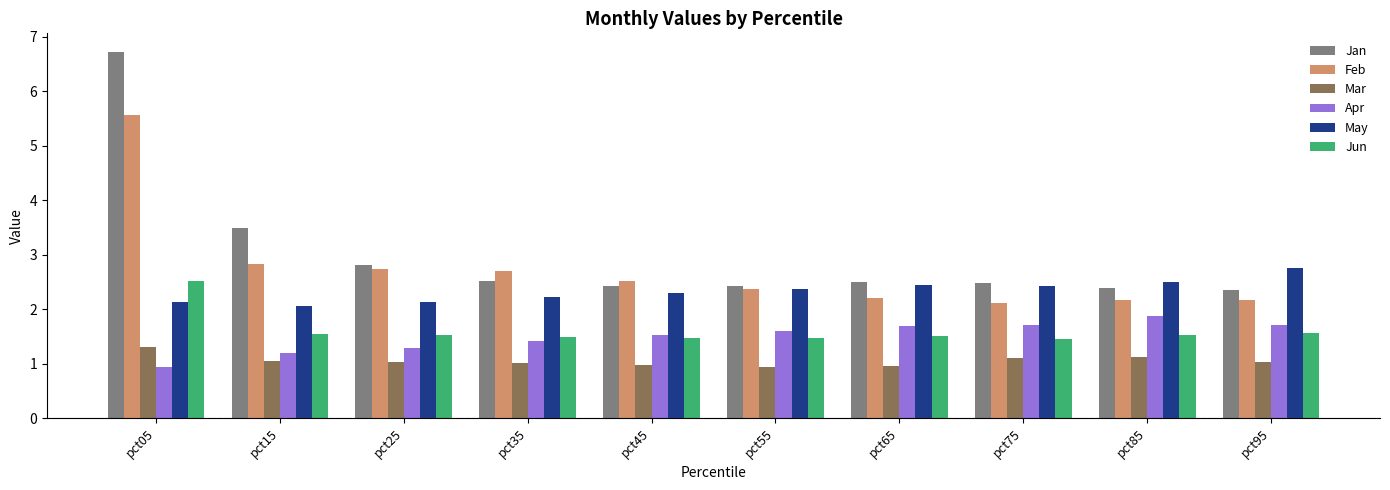

At which category is the sum across all series the highest?

pct05